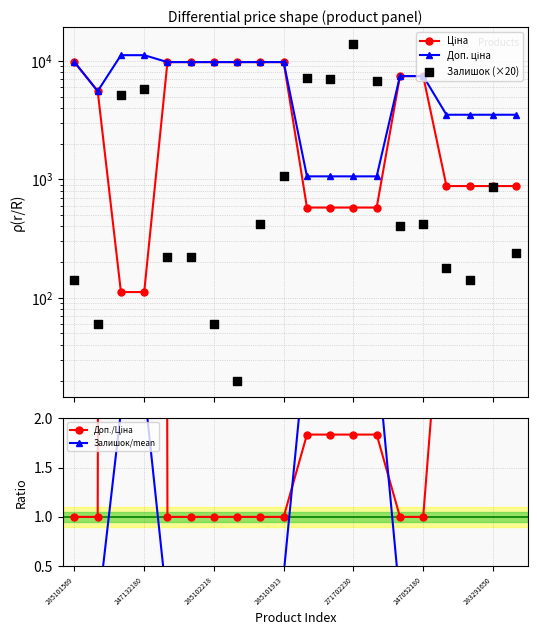

At which category is the sum across all series the highest?

285101913